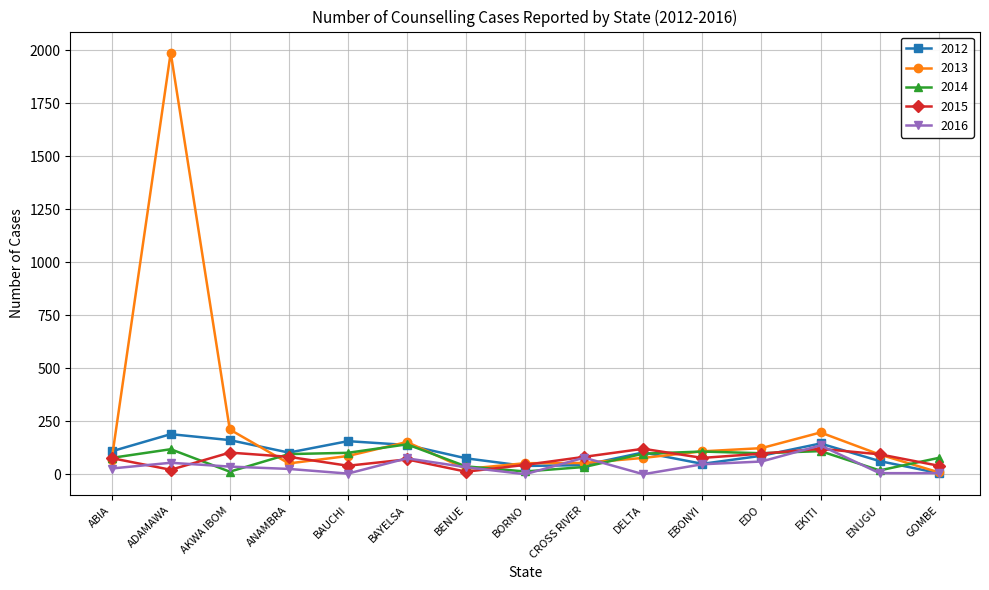

How many lines are shown in the chart?

5